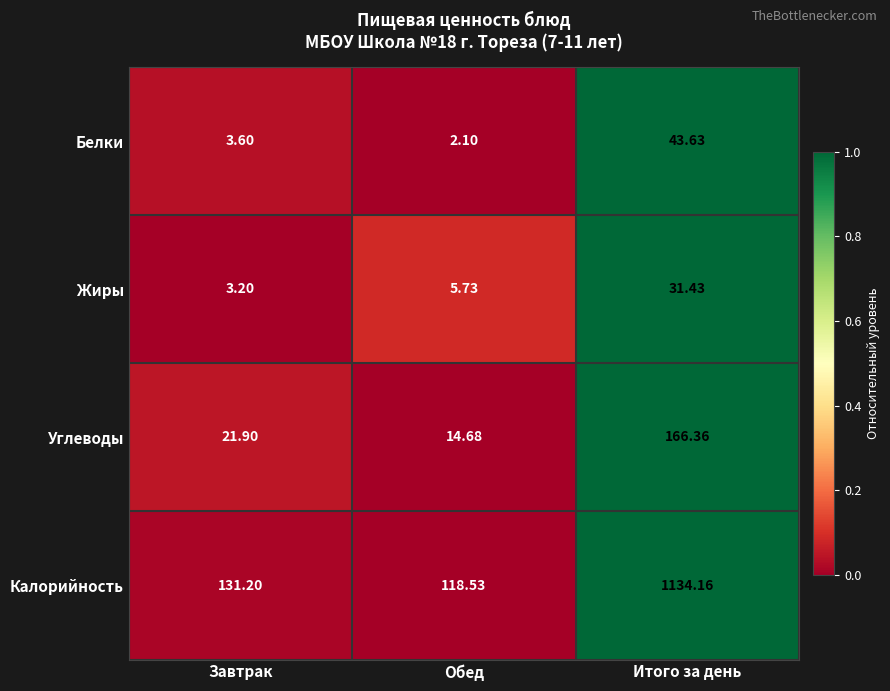

What is the greatest value displayed?

1134.2